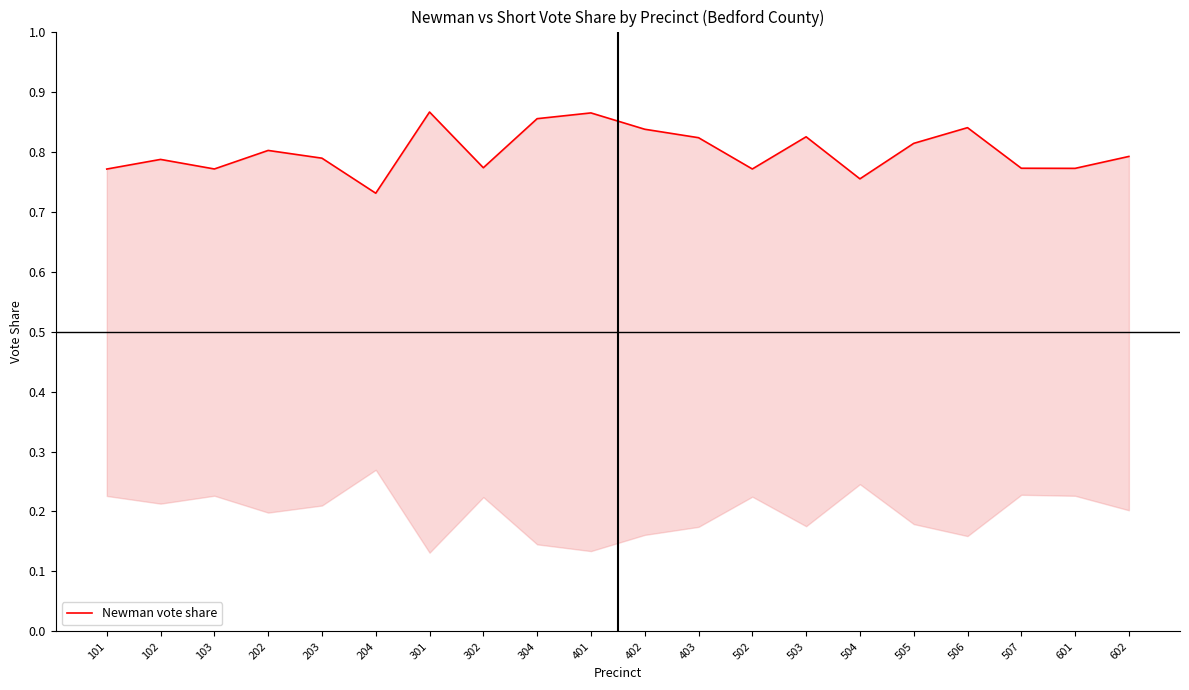

Is it true that the value at 503 is 0.4?

False